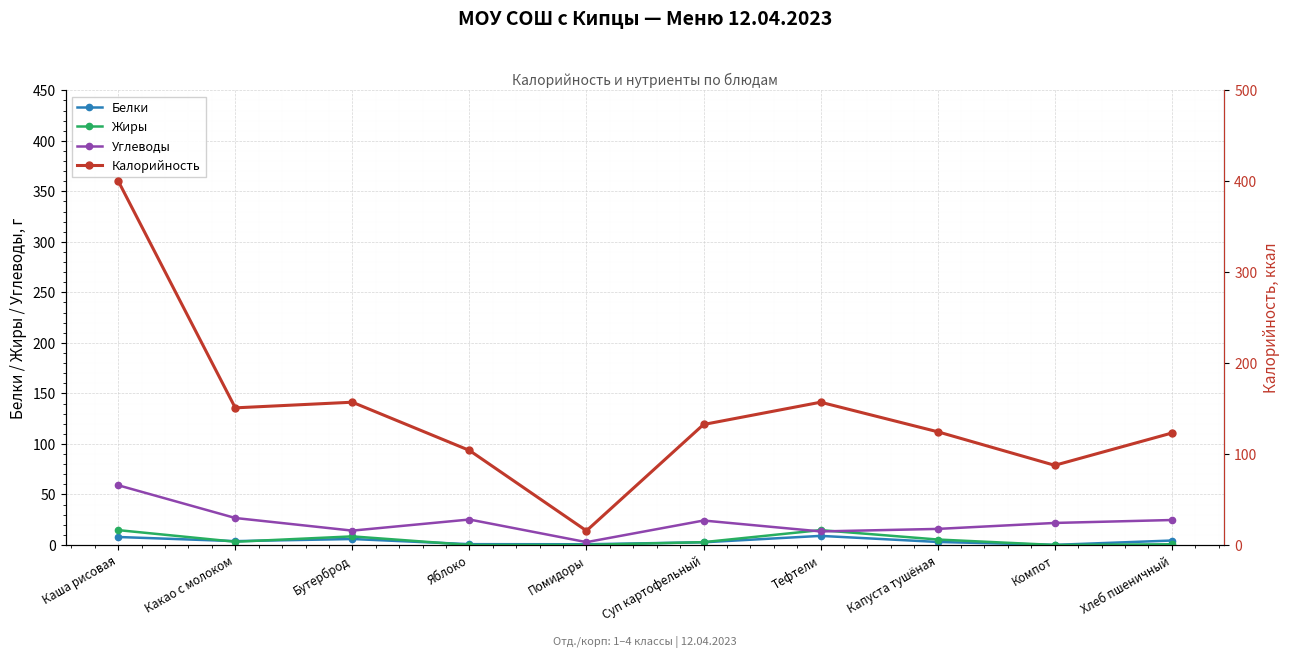

Is the value of Белки at Компот greater than the value of Углеводы at Какао с молоком?

No